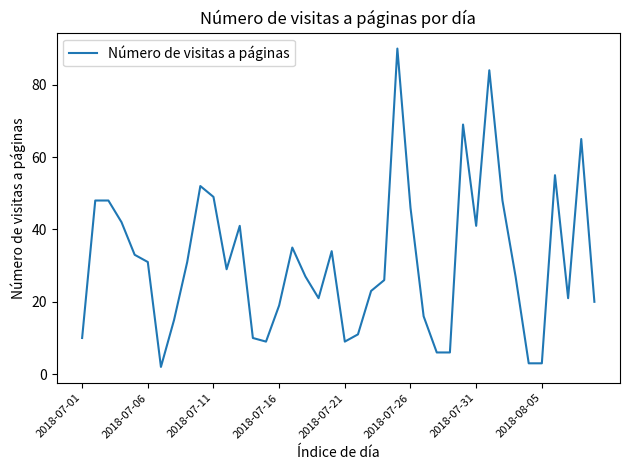

Reading left to right, list all the values displayed in this chart.

10	48	48	42	33	31	2	15	31	52	49	29	41	10	9	19	35	27	21	34	9	11	23	26	90	46	16	6	6	69	41	84	48	27	3	3	55	21	65	20